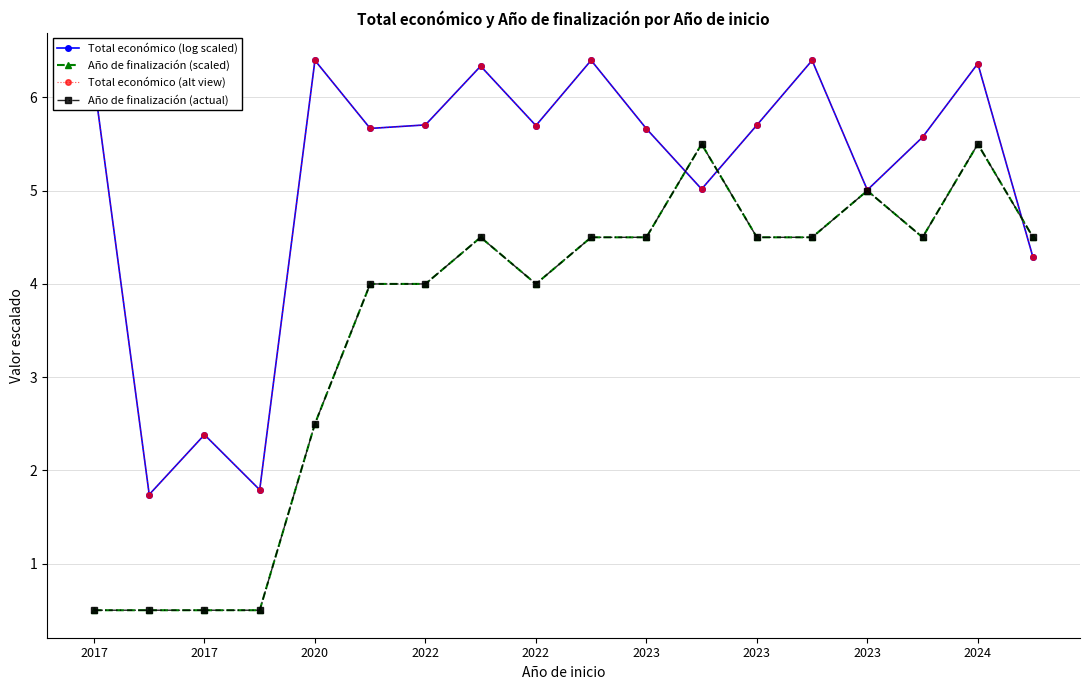

Between which two adjacent categories do Año de finalización (scaled) and Total económico (alt view) first intersect?

10 and 11